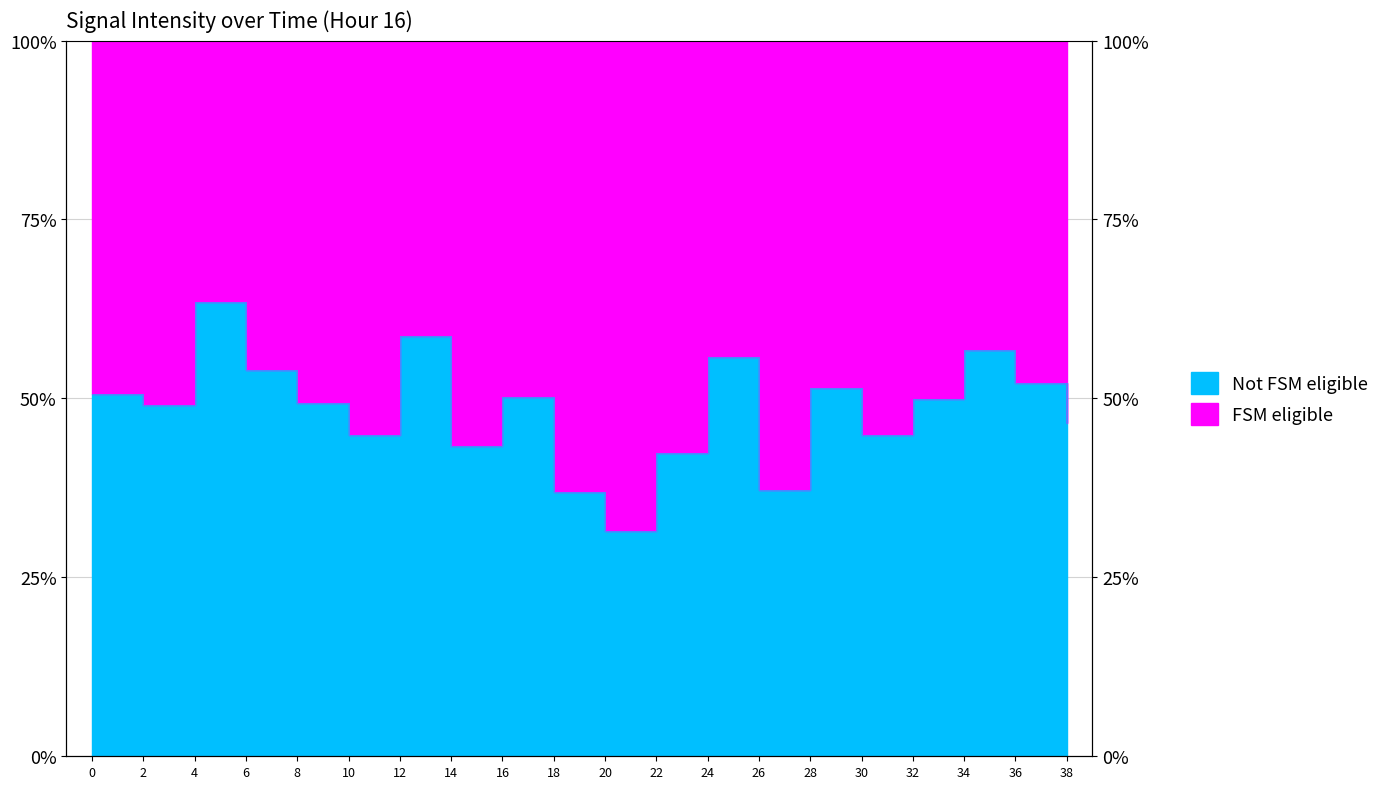

The chart shows a value of 16.9 at 20. True or false?

False